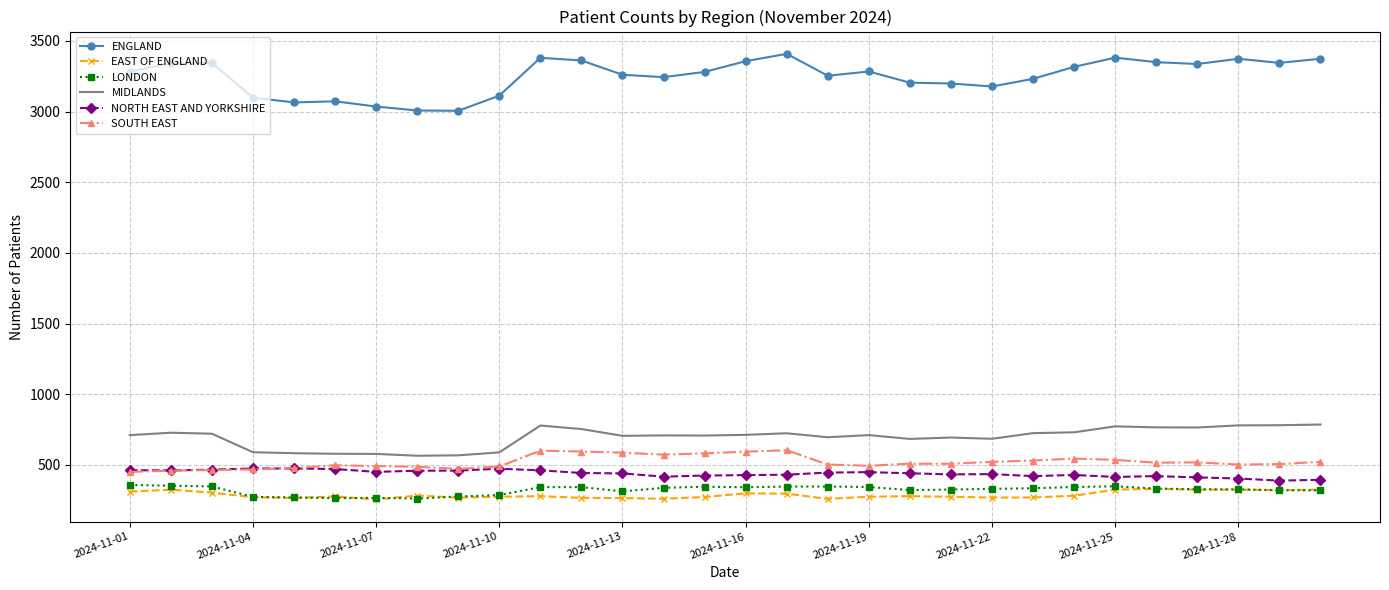

Which series has the widest spread of values?

ENGLAND